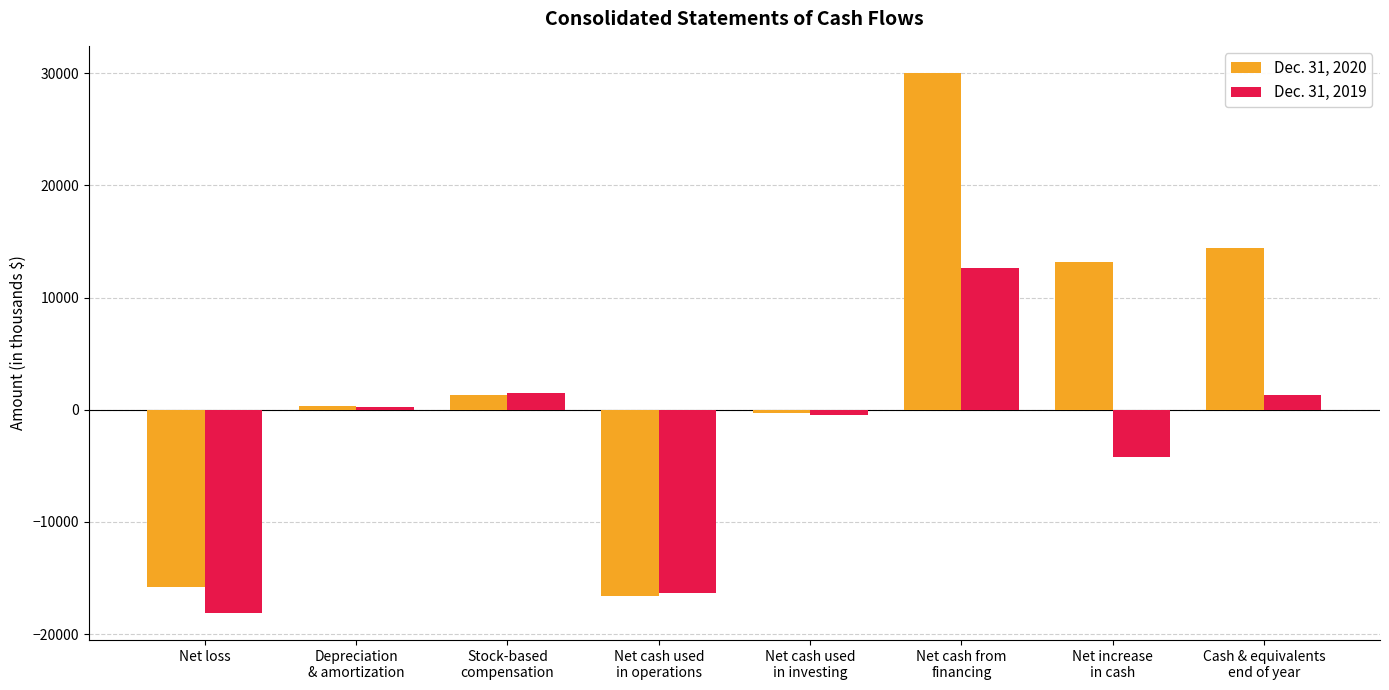

At which label does Dec. 31, 2019 reach its peak?

Net cash from
financing